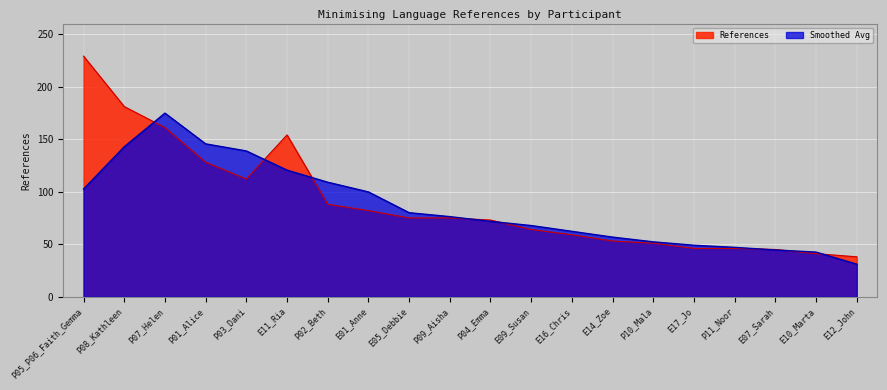

How many categories are shown in the chart?

20